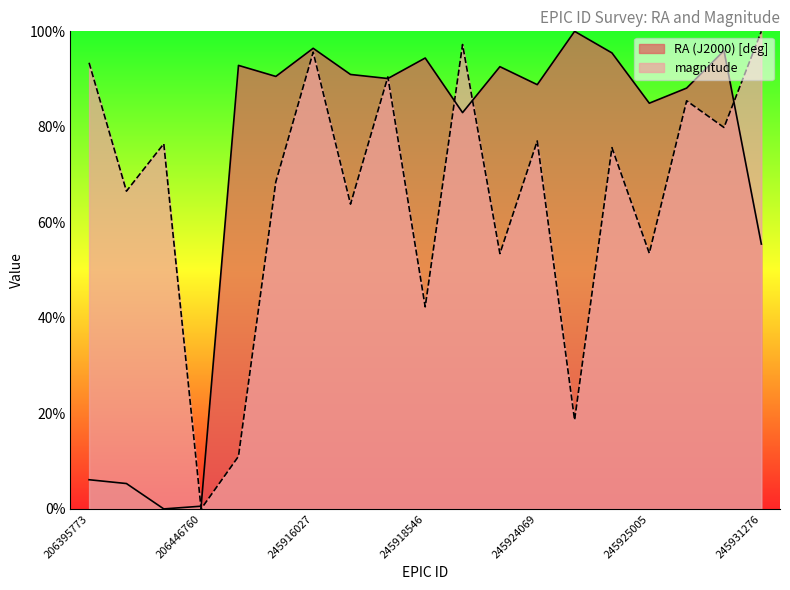

The RA (J2000) [deg] series shows 141.2 at 245915060. True or false?

False